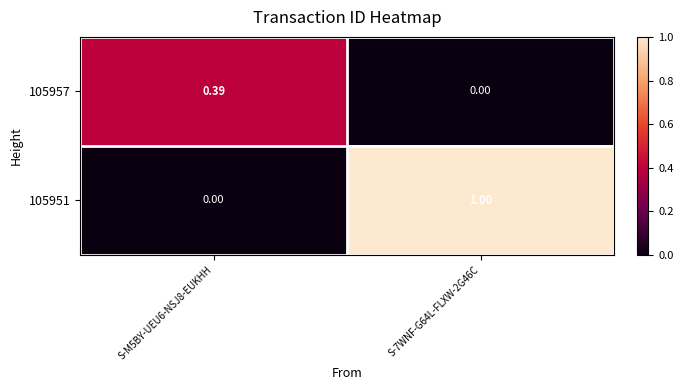

At how many categories does at least one series exceed 0?

2